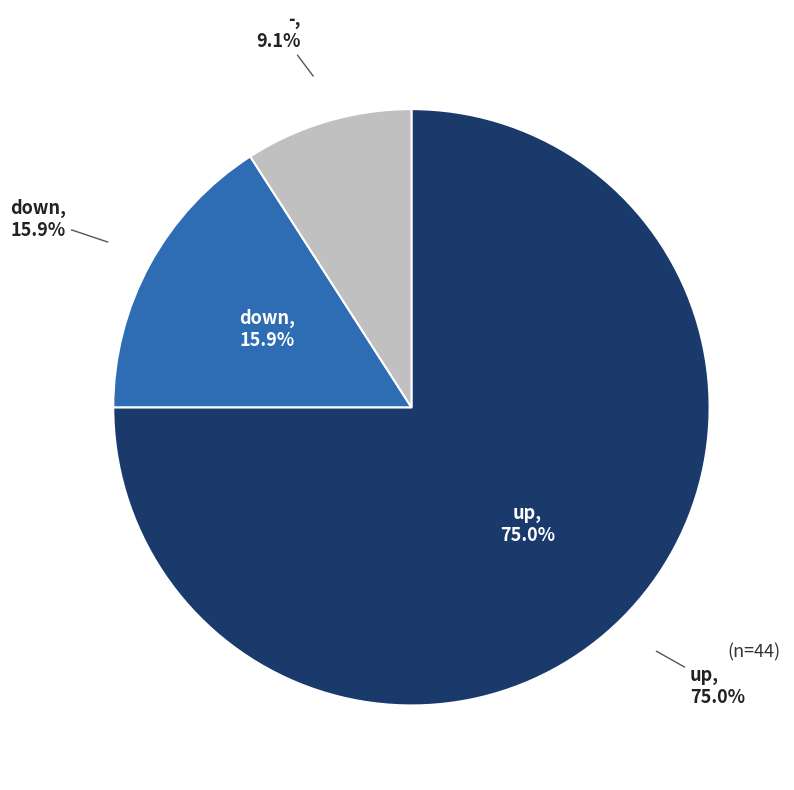

What is the majority slice?

up